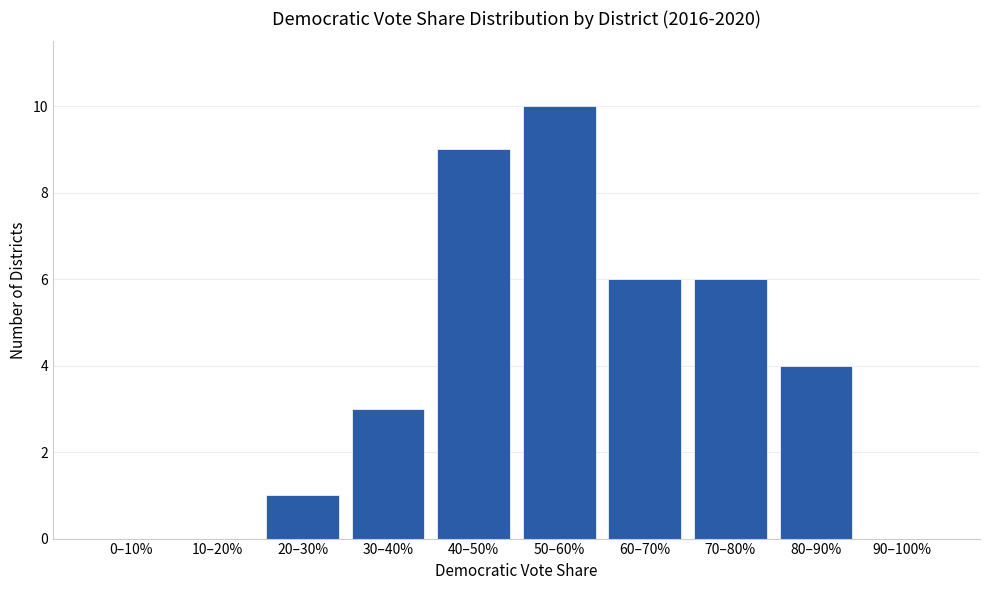

Reading left to right, extract all data points from this chart.

0–10%=0	10–20%=0	20–30%=1	30–40%=3	40–50%=9	50–60%=10	60–70%=6	70–80%=6	80–90%=4	90–100%=0